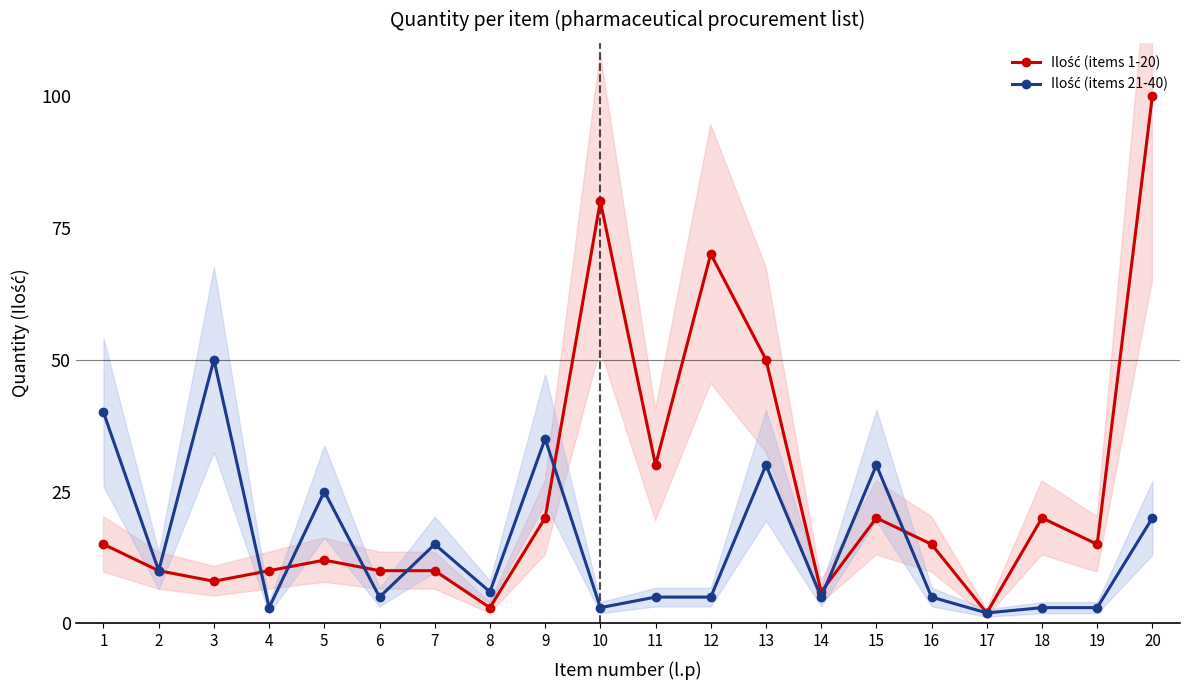

Reading left to right, what are all the values shown in this chart?

Ilość (items 1-20): 1=15	2=10	3=8	4=10	5=12	6=10	7=10	8=3	9=20	10=80	11=30	12=70	13=50	14=6	15=20	16=15	17=2	18=20	19=15	20=100
Ilość (items 21-40): 1=40	2=10	3=50	4=3	5=25	6=5	7=15	8=6	9=35	10=3	11=5	12=5	13=30	14=5	15=30	16=5	17=2	18=3	19=3	20=20